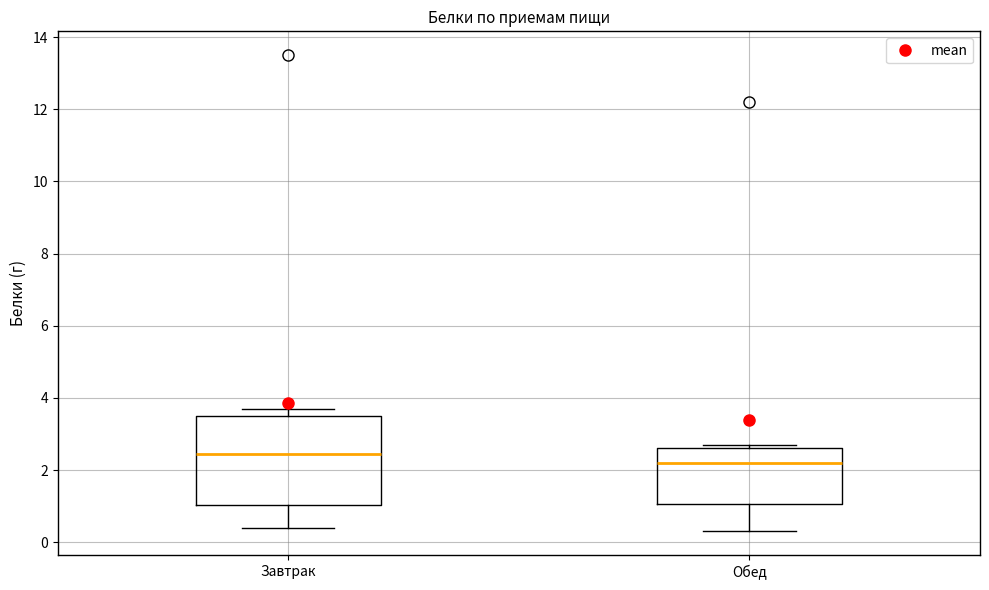

Reading left to right, transcribe this box plot: for each box, give where its median line is, the range the box spans, and where its two whiskers end, as read against the y-axis. The values are not printed on the chart, so give them approximately, as read against the axis.

Завтрак: median 2.4, box 1.0 to 3.6, whiskers 0.4 to 3.8
Обед: median 2.2, box 1.0 to 2.6, whiskers 0.4 to 2.8